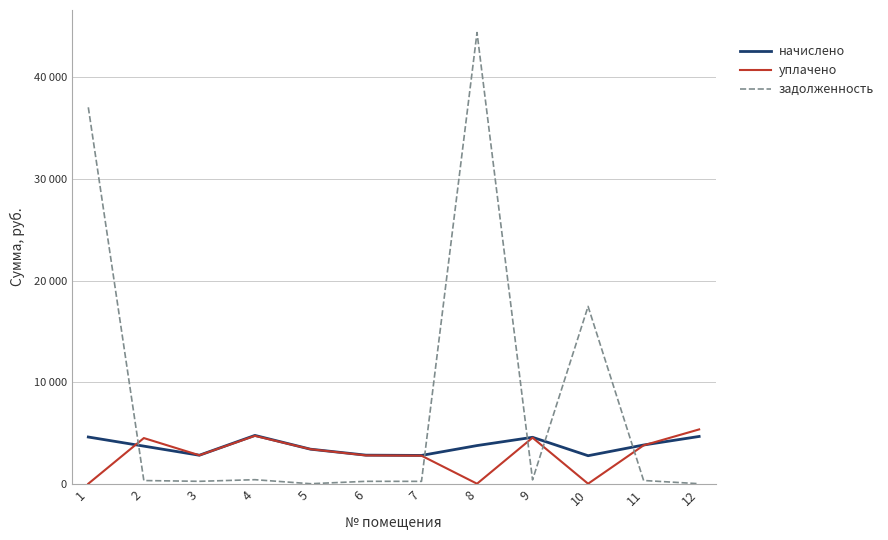

Between which two adjacent categories do начислено and задолженность first intersect?

1 and 2